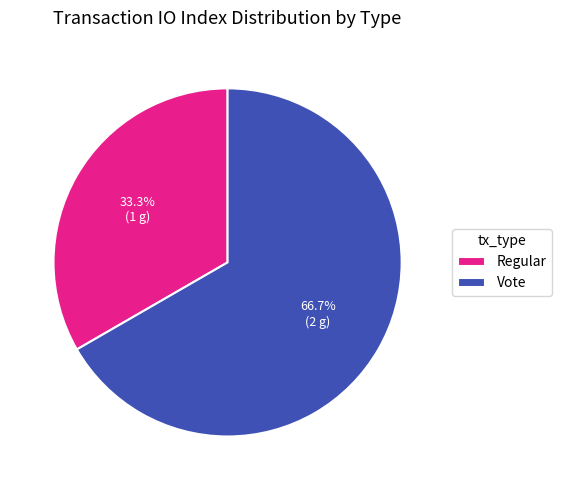

The Vote slice represents 67% of the pie. True or false?

True